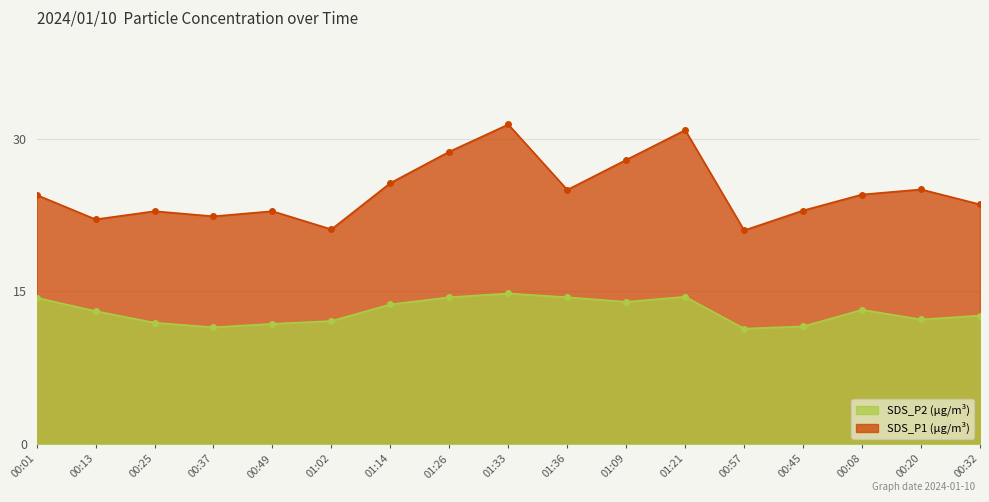

True or false: SDS_P1 and SDS_P2 cross at least once.

False